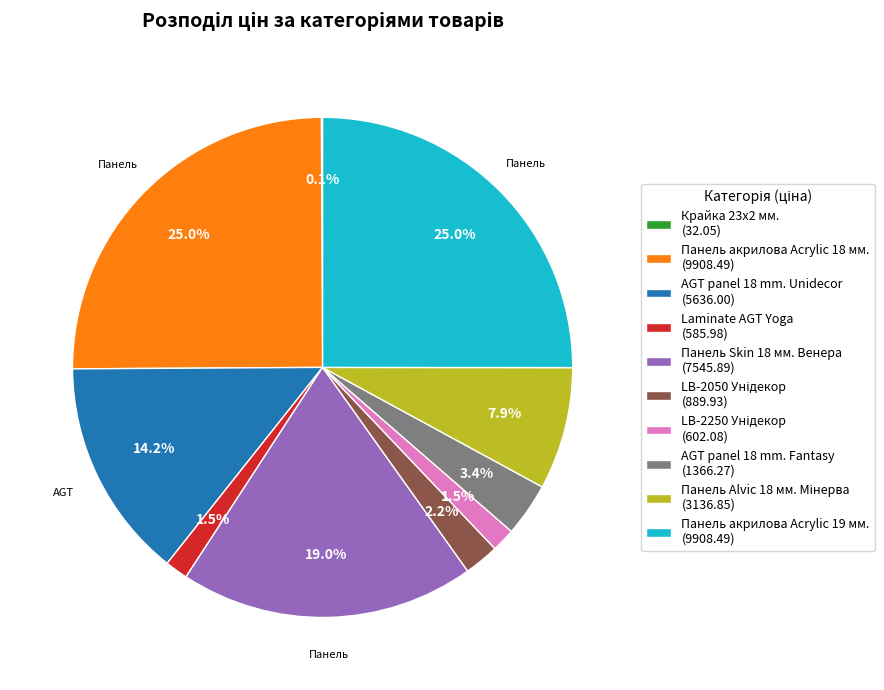

How much of the chart is everything except AGT panel 18 mm. Unidecor (5636.00)?

85.8%